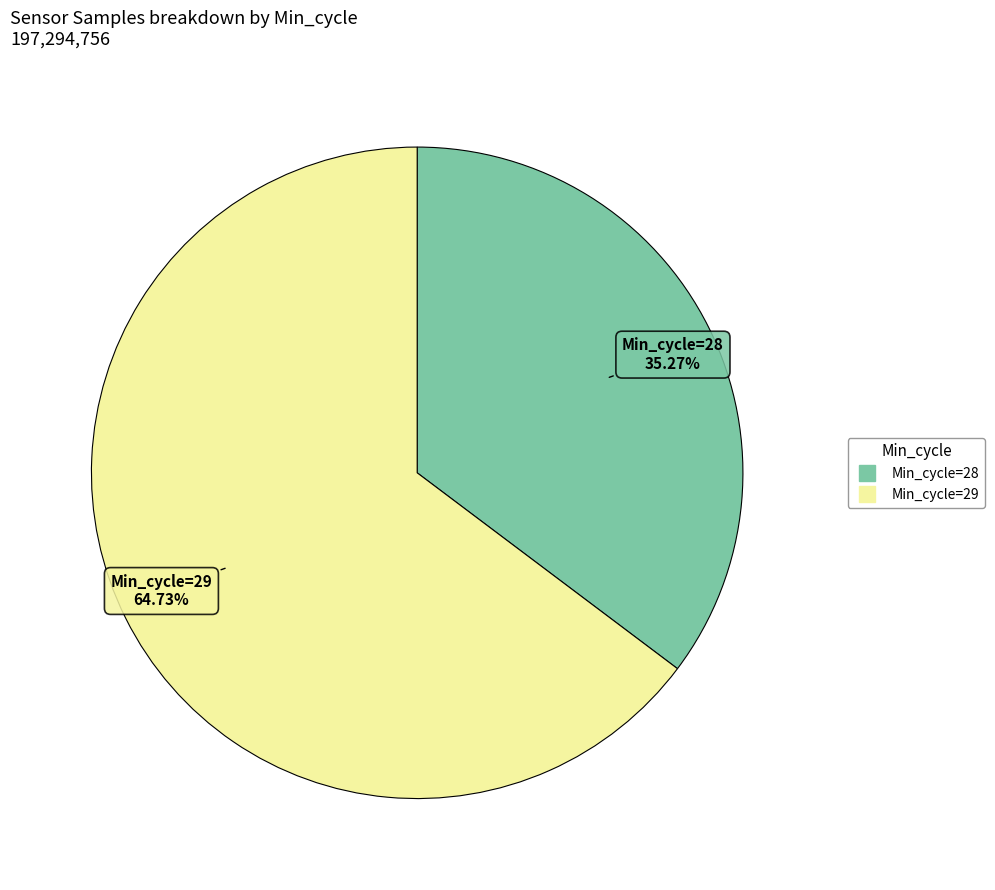

Is there any slice that represents more than half of the pie?

Yes